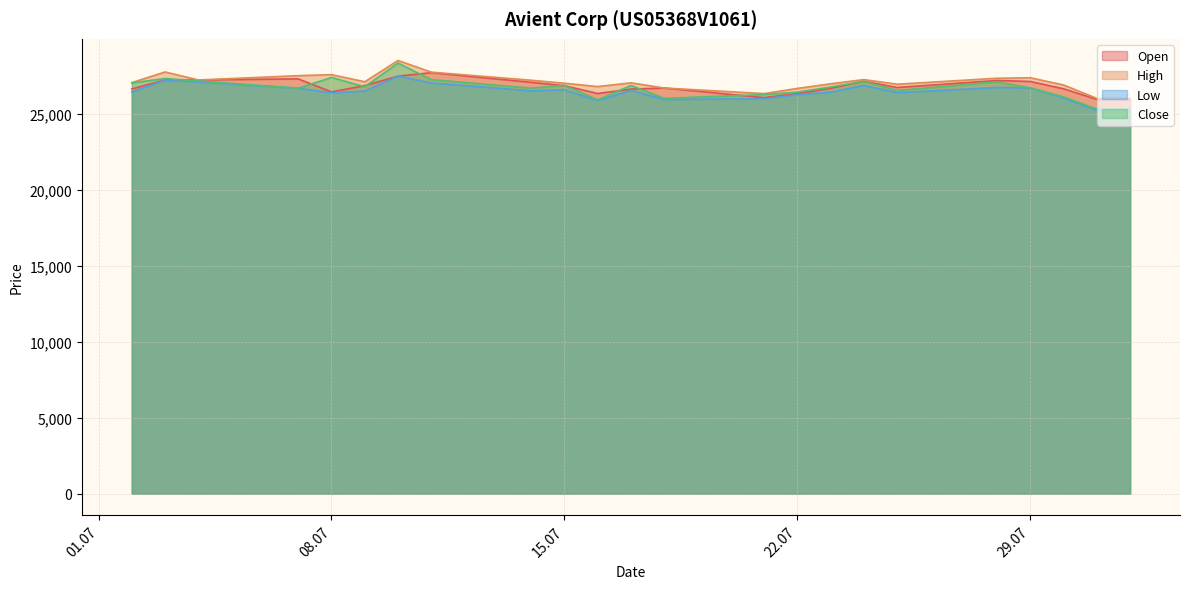

What is the difference between the highest and lowest values at 24.07.2025?

382